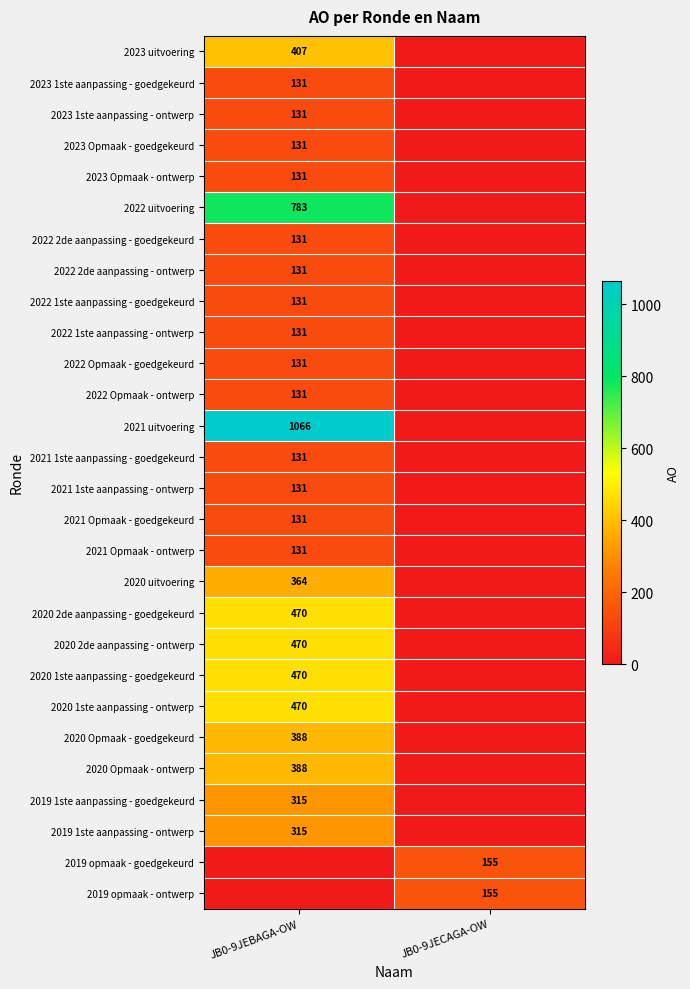

The 2022 Opmaak - ontwerp series shows 208 at JB0-9JEBAGA-OW. True or false?

False